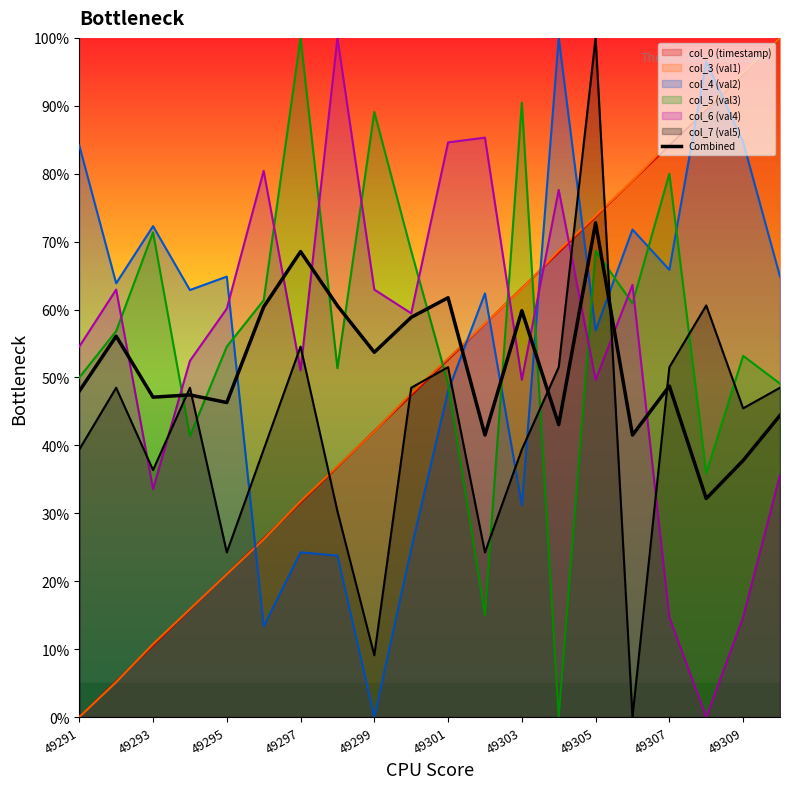

How many categories are shown in the chart?

20